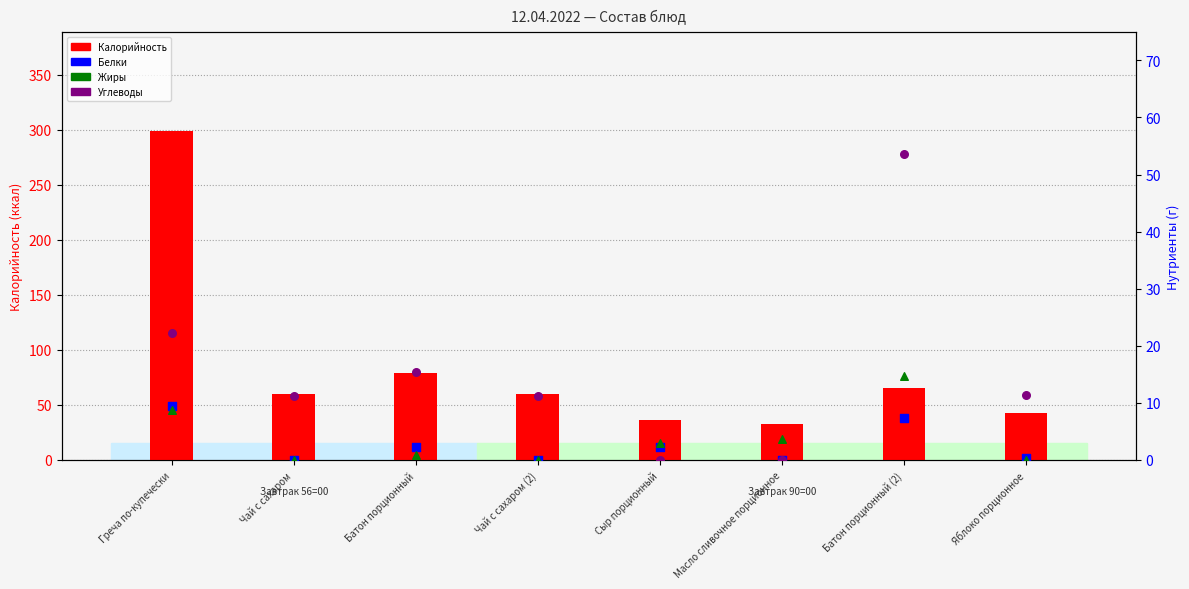

At which category is the sum across all series the highest?

Греча по-купечески